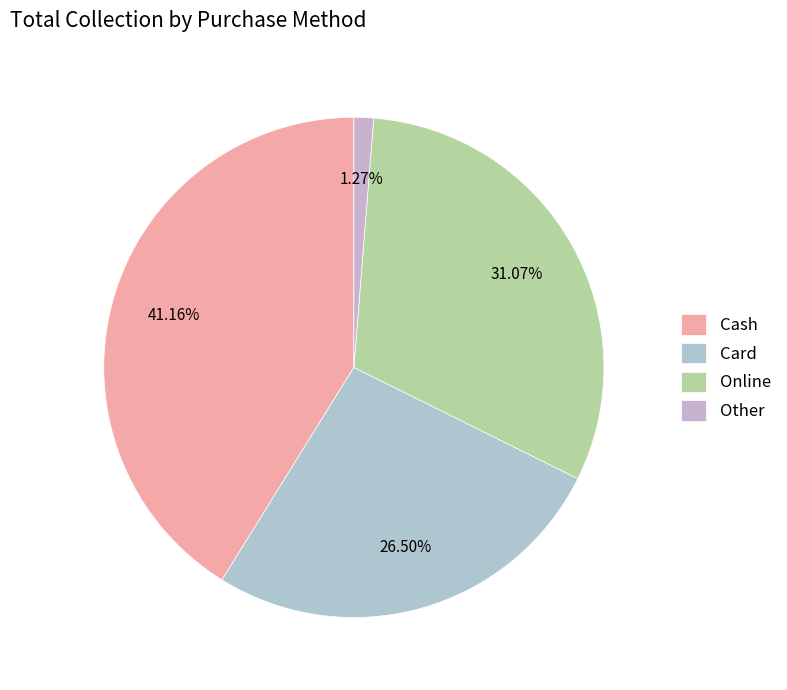

How many segments does this pie chart have?

4